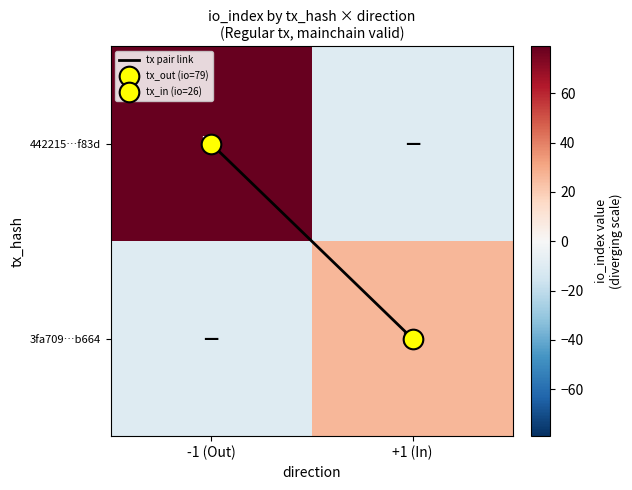

What is the greatest value displayed?

79